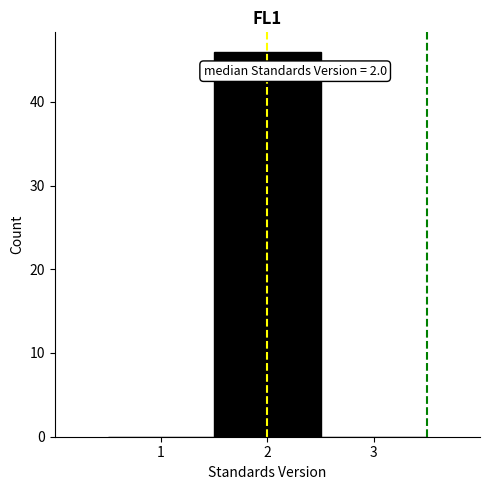

Which range on the x-axis has the tallest bar?

1.5 to 2.5